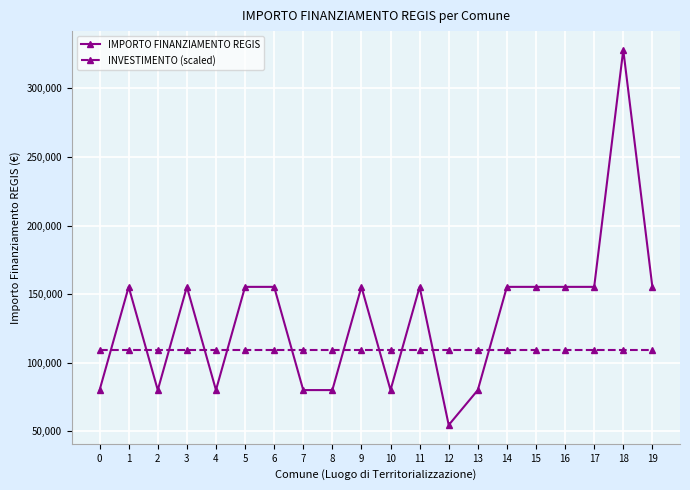

True or false: INVESTIMENTO (scaled) has a value of 65510 at 4.

False